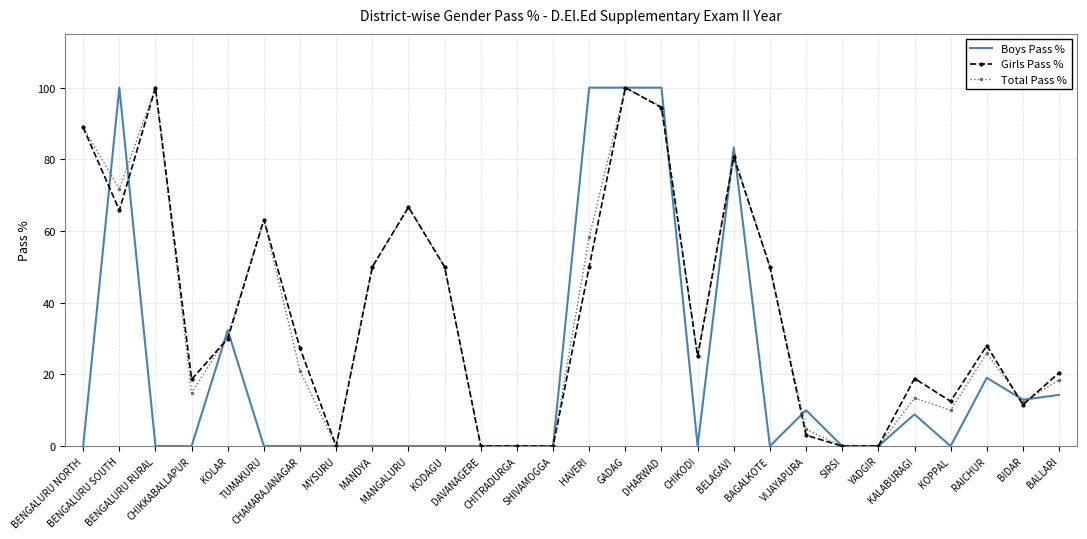

What is the greatest value displayed?

100.0